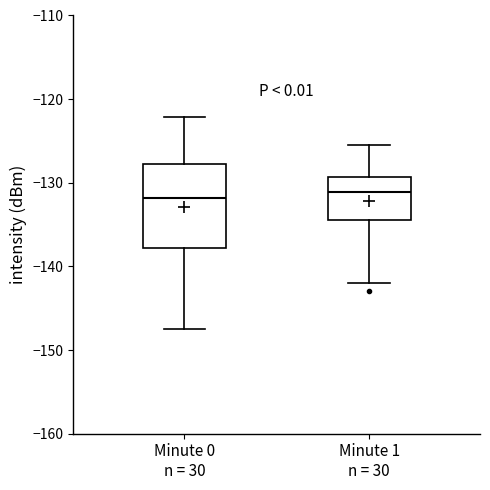

Reading left to right, read every box against the y-axis: the position of its median line, the range the box covers, and the ends of its whiskers. The values are not printed on the chart, so give them approximately, as read against the axis.

Minute 0 n = 30: median -132, box -138 to -128, whiskers -148 to -122
Minute 1 n = 30: median -131, box -134 to -129, whiskers -142 to -126